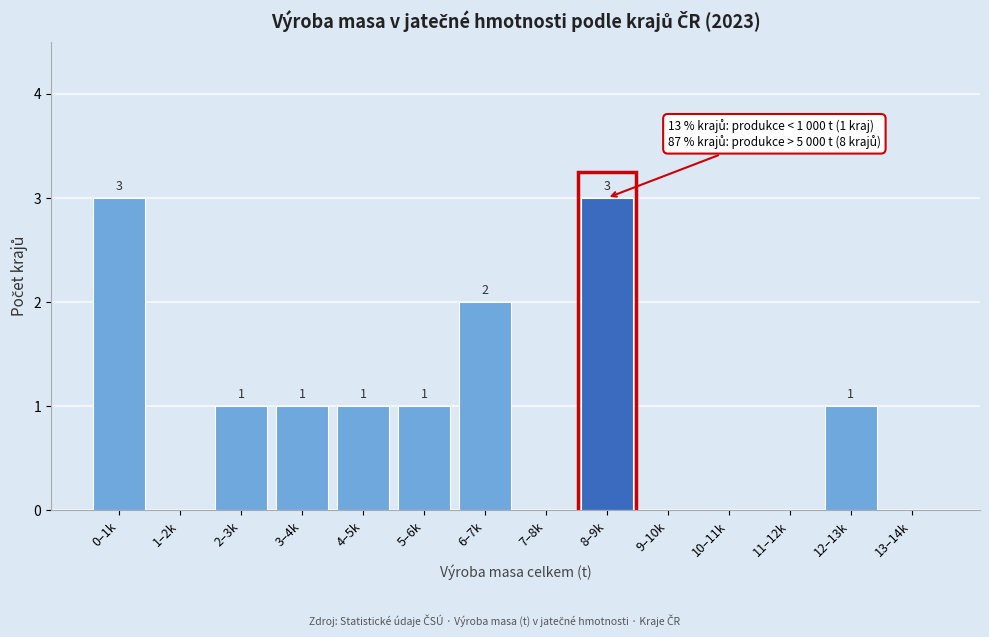

Reading left to right, what are all the values shown in this chart?

0–1k=3	1–2k=0	2–3k=1	3–4k=1	4–5k=1	5–6k=1	6–7k=2	7–8k=0	8–9k=3	9–10k=0	10–11k=0	11–12k=0	12–13k=1	13–14k=0